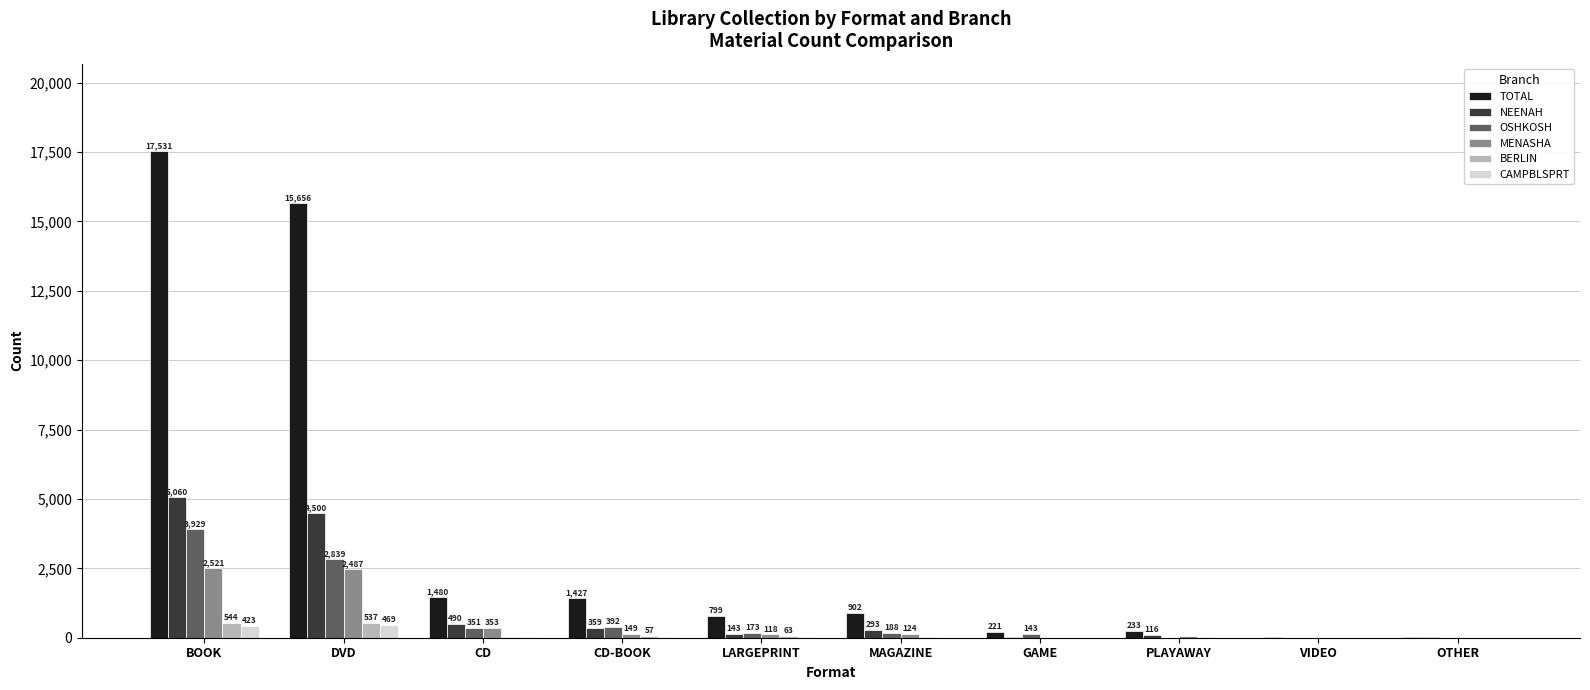

At which label does TOTAL first exceed 902?

BOOK